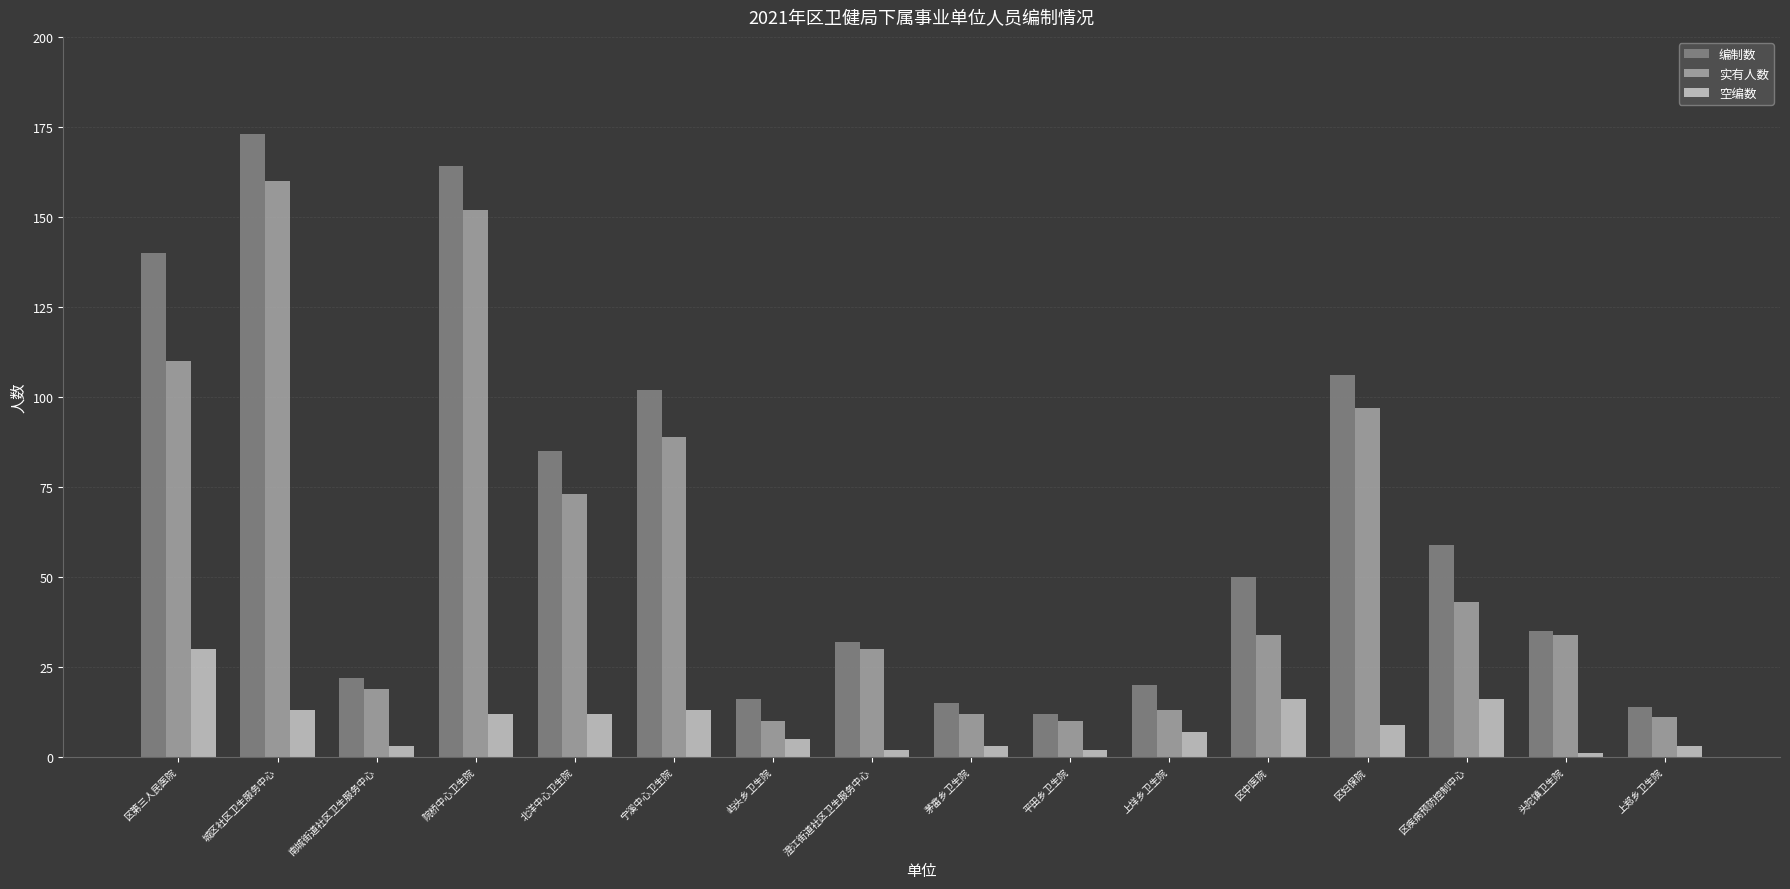

Does the chart contain any negative values?

No